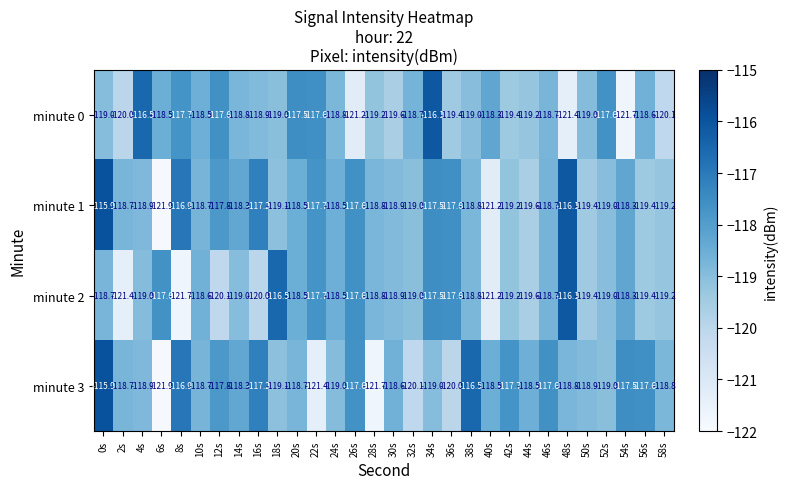

Between 32s and 42s, which series saw the biggest shift?

minute 3